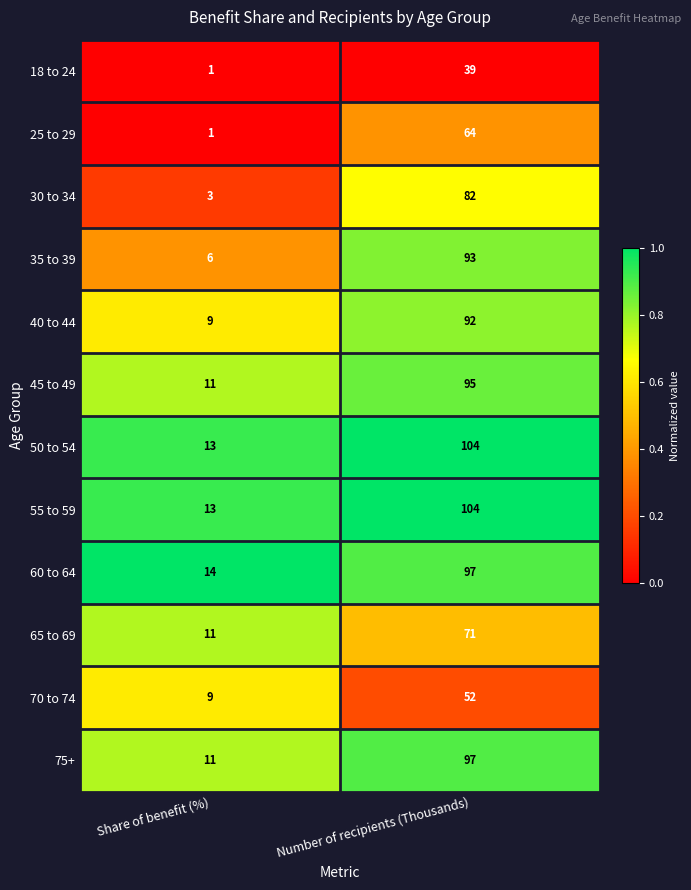

What is the difference between the 45 to 49 values at Share of benefit (%) and Number of recipients (Thousands)?

84